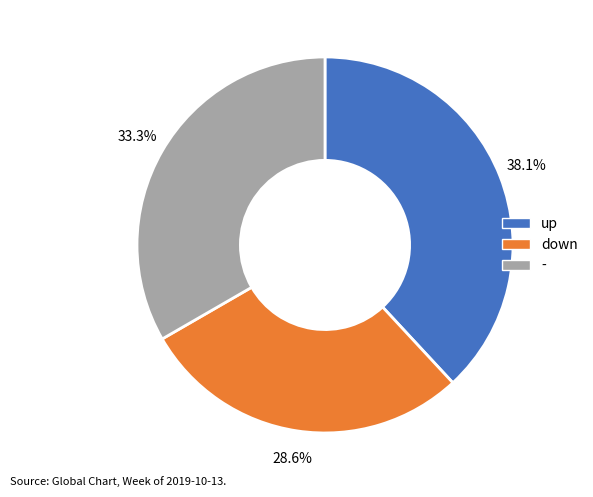

The down slice represents 17% of the pie. True or false?

False